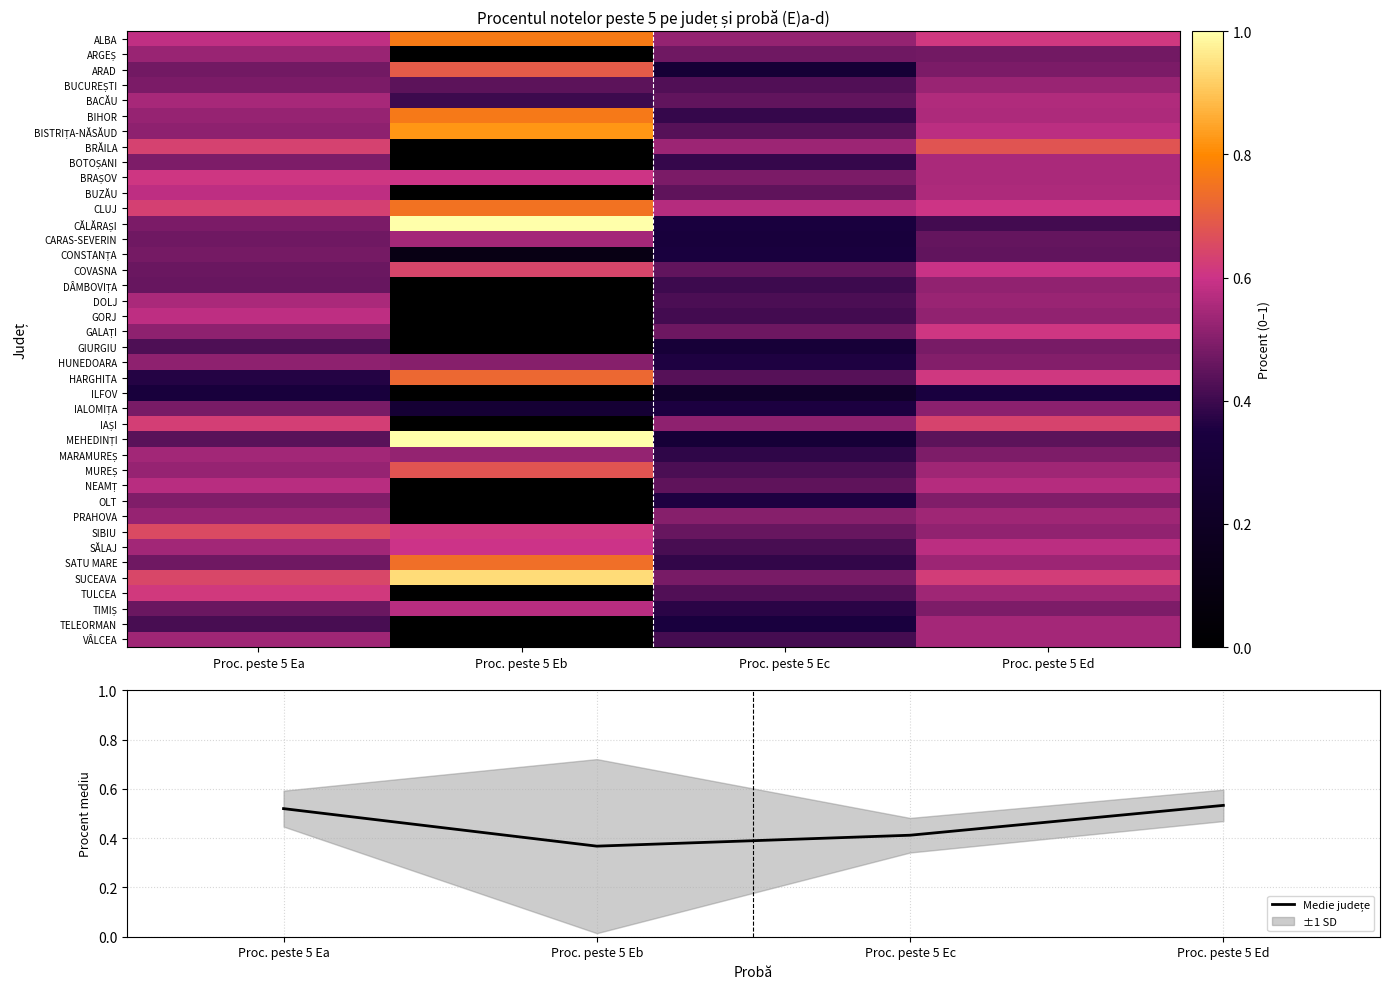

What is the difference between the highest and lowest values at Proc. peste 5 Ea?

0.3